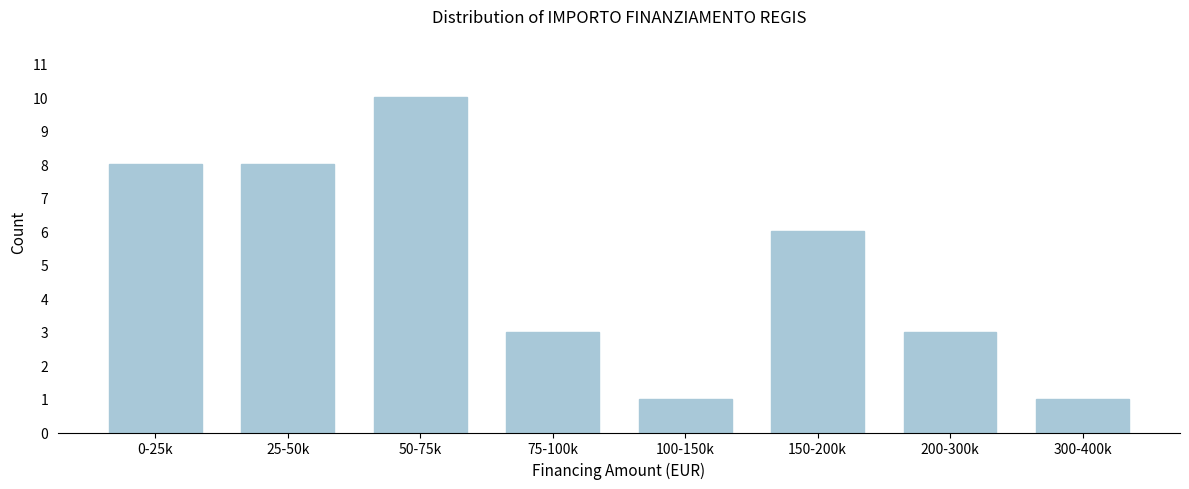

Reading right to left, transcribe all the data shown in this chart.

300-400k=1	200-300k=3	150-200k=6	100-150k=1	75-100k=3	50-75k=10	25-50k=8	0-25k=8